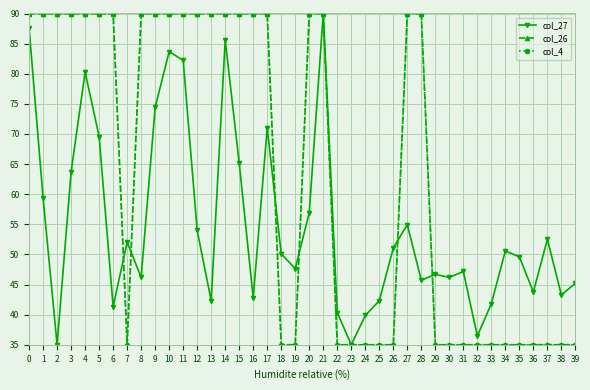

What is the minimum value shown in the chart?

35.0